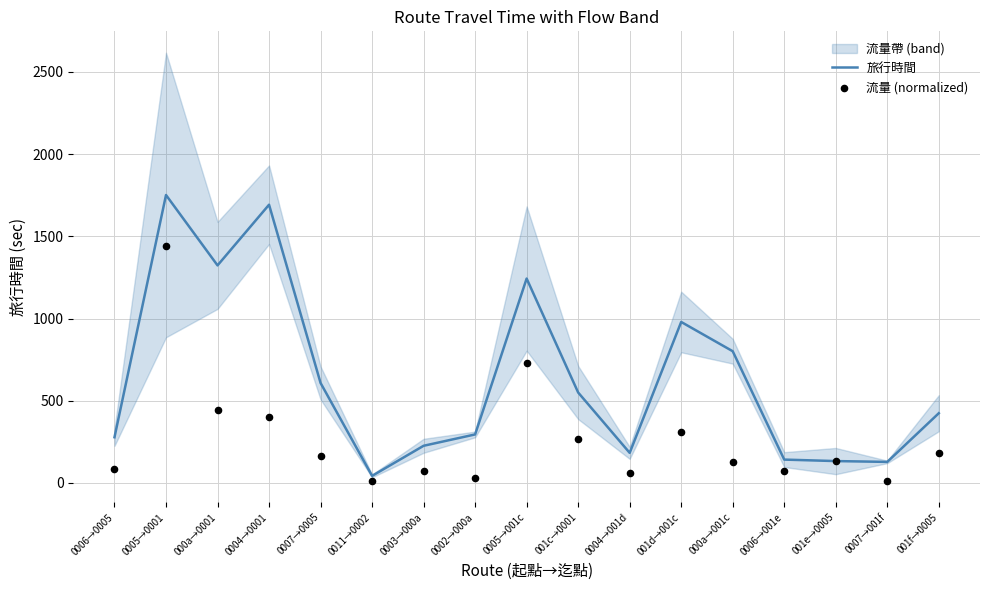

What are all the series names shown in the legend?

旅行時間, 流量 (normalized)